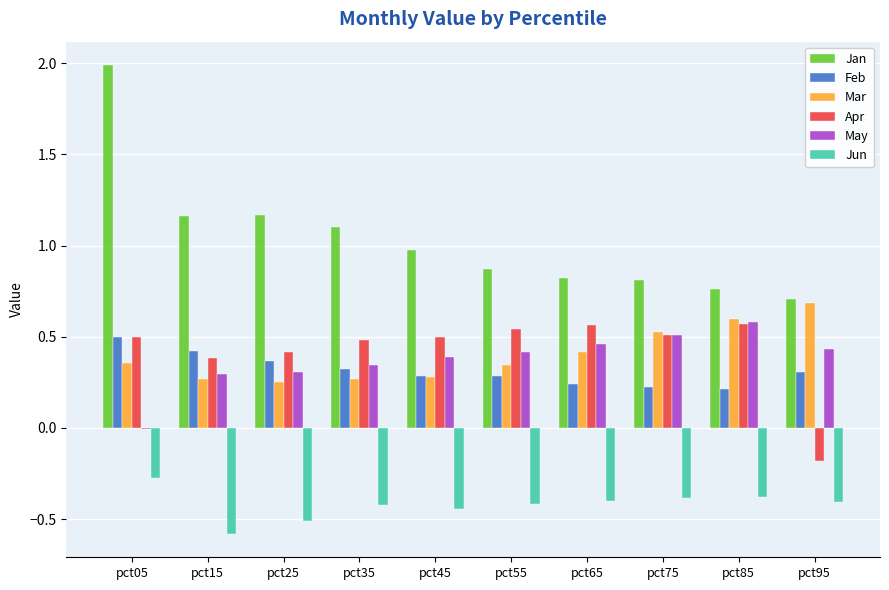

Which label corresponds to the largest value in the chart?

pct05